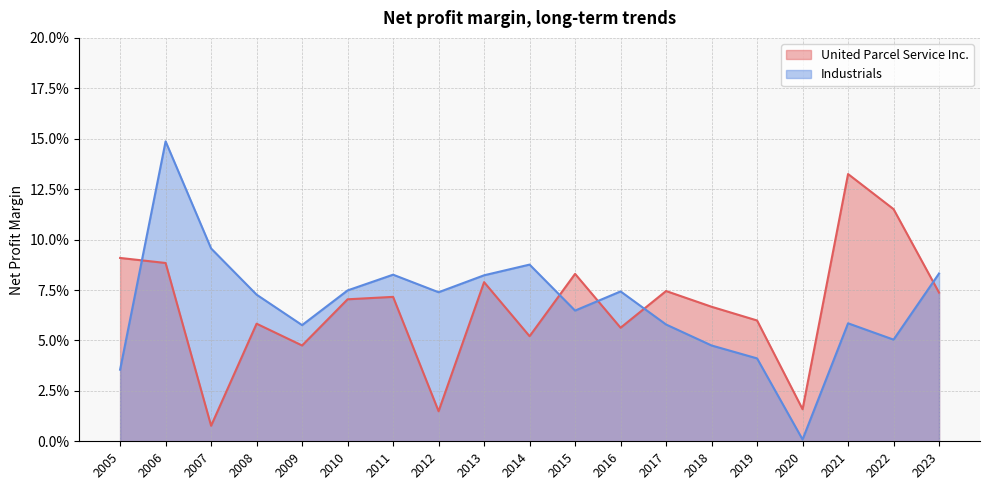

Which has a higher value, 2007 or 2013?

2013